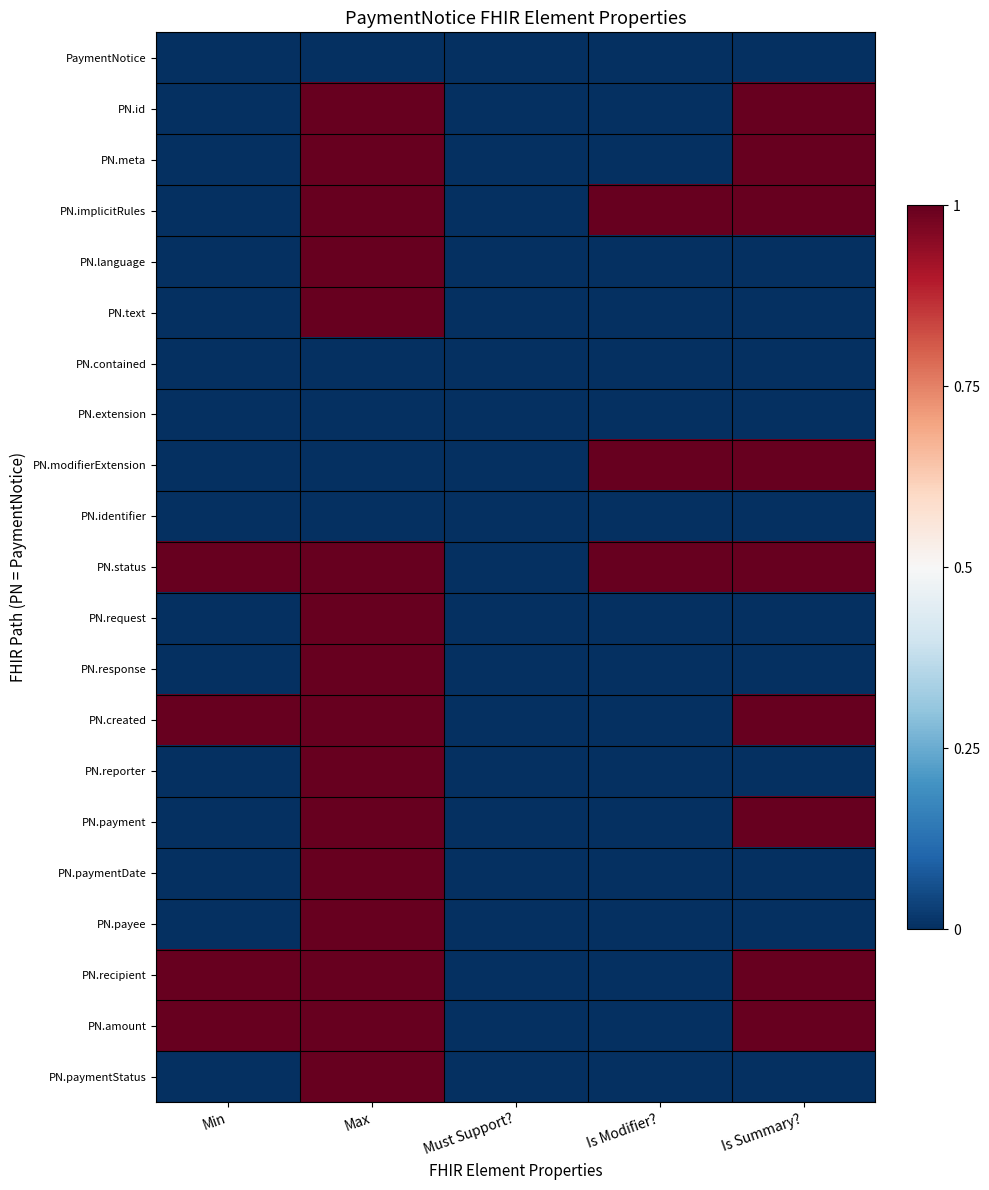

Reading left to right, extract all data points from this chart.

PaymentNotice: Min=0	Max=0	Must Support?=0	Is Modifier?=0	Is Summary?=0
PN.id: Min=0	Max=1	Must Support?=0	Is Modifier?=0	Is Summary?=1
PN.meta: Min=0	Max=1	Must Support?=0	Is Modifier?=0	Is Summary?=1
PN.implicitRules: Min=0	Max=1	Must Support?=0	Is Modifier?=1	Is Summary?=1
PN.language: Min=0	Max=1	Must Support?=0	Is Modifier?=0	Is Summary?=0
PN.text: Min=0	Max=1	Must Support?=0	Is Modifier?=0	Is Summary?=0
PN.contained: Min=0	Max=0	Must Support?=0	Is Modifier?=0	Is Summary?=0
PN.extension: Min=0	Max=0	Must Support?=0	Is Modifier?=0	Is Summary?=0
PN.modifierExtension: Min=0	Max=0	Must Support?=0	Is Modifier?=1	Is Summary?=1
PN.identifier: Min=0	Max=0	Must Support?=0	Is Modifier?=0	Is Summary?=0
PN.status: Min=1	Max=1	Must Support?=0	Is Modifier?=1	Is Summary?=1
PN.request: Min=0	Max=1	Must Support?=0	Is Modifier?=0	Is Summary?=0
PN.response: Min=0	Max=1	Must Support?=0	Is Modifier?=0	Is Summary?=0
PN.created: Min=1	Max=1	Must Support?=0	Is Modifier?=0	Is Summary?=1
PN.reporter: Min=0	Max=1	Must Support?=0	Is Modifier?=0	Is Summary?=0
PN.payment: Min=0	Max=1	Must Support?=0	Is Modifier?=0	Is Summary?=1
PN.paymentDate: Min=0	Max=1	Must Support?=0	Is Modifier?=0	Is Summary?=0
PN.payee: Min=0	Max=1	Must Support?=0	Is Modifier?=0	Is Summary?=0
PN.recipient: Min=1	Max=1	Must Support?=0	Is Modifier?=0	Is Summary?=1
PN.amount: Min=1	Max=1	Must Support?=0	Is Modifier?=0	Is Summary?=1
PN.paymentStatus: Min=0	Max=1	Must Support?=0	Is Modifier?=0	Is Summary?=0